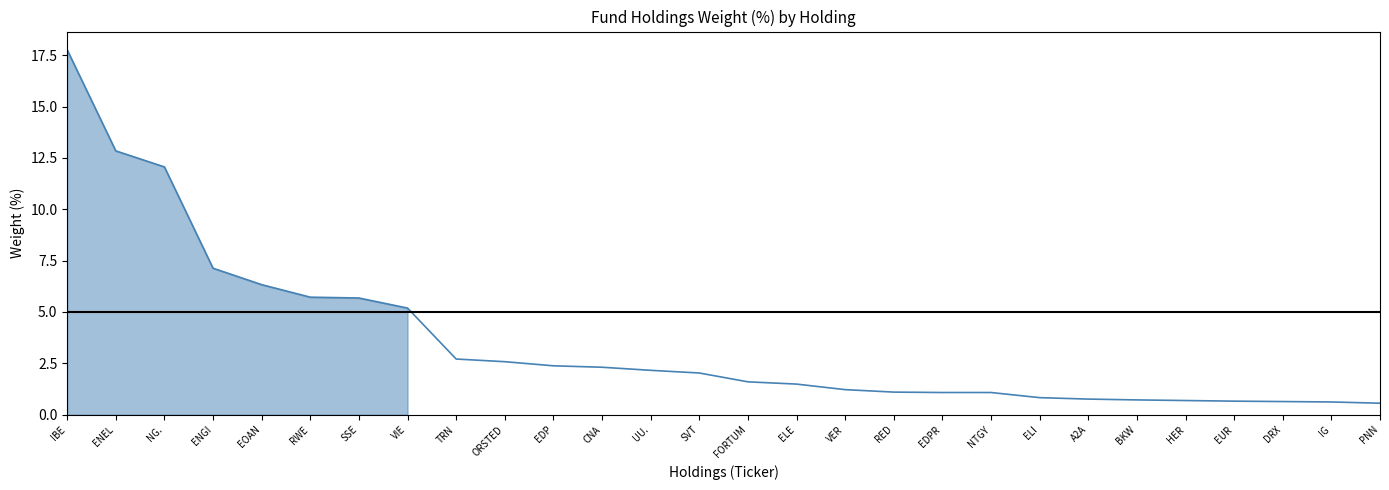

Reading left to right, extract all data points from this chart.

IBE=17.8	ENEL=12.8	NG.=12.1	ENGI=7.1	EOAN=6.3	RWE=5.7	SSE=5.7	VIE=5.2	TRN=2.7	ORSTED=2.6	EDP=2.4	CNA=2.3	UU.=2.2	SVT=2.0	FORTUM=1.6	ELE=1.5	VER=1.2	RED=1.1	EDPR=1.1	NTGY=1.1	ELI=0.8	A2A=0.8	BKW=0.7	HER=0.7	EUR=0.7	DRX=0.6	IG=0.6	PNN=0.6